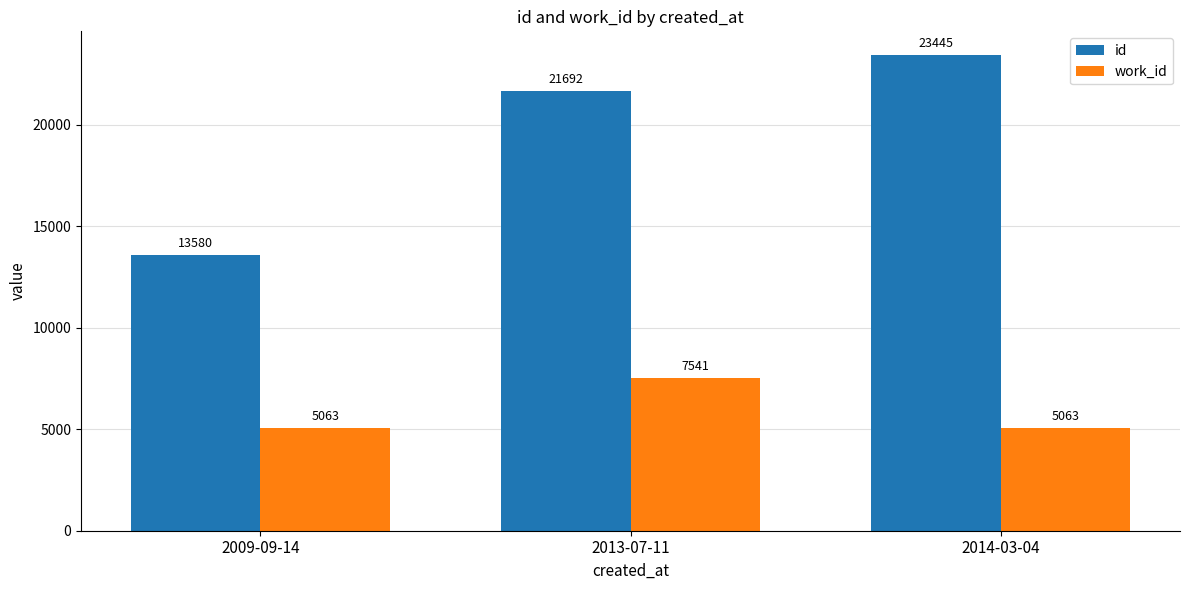

Count the work_id values in the range 5063 to 7541.

3